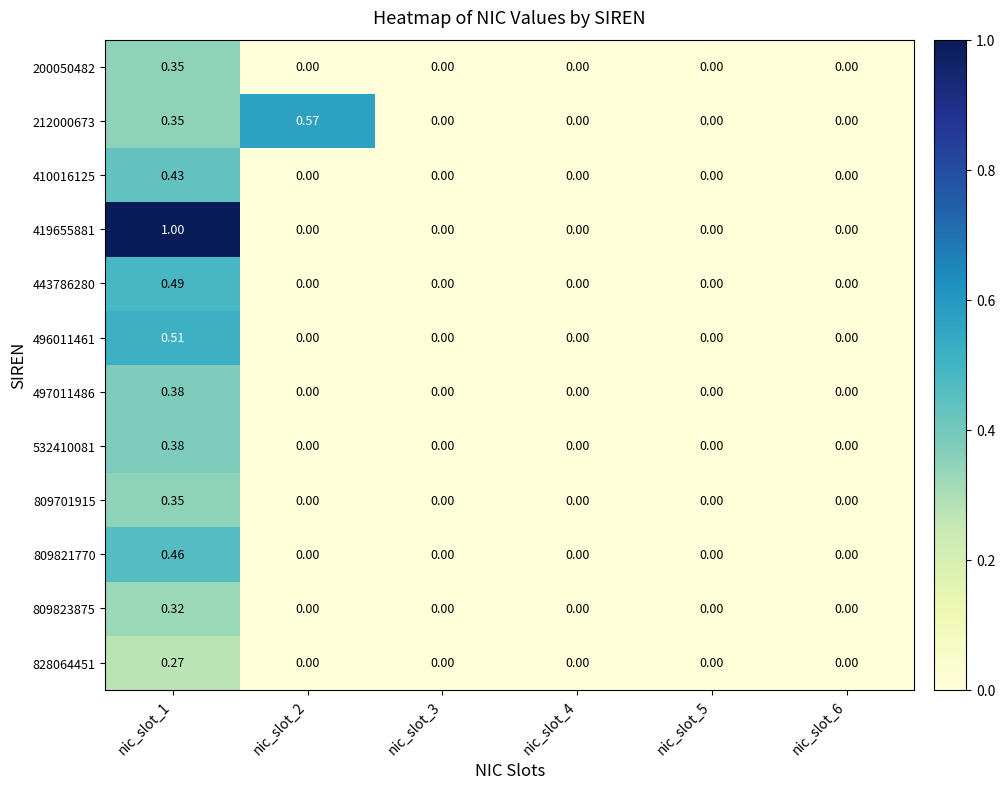

Which label corresponds to the largest value in the chart?

nic_slot_1